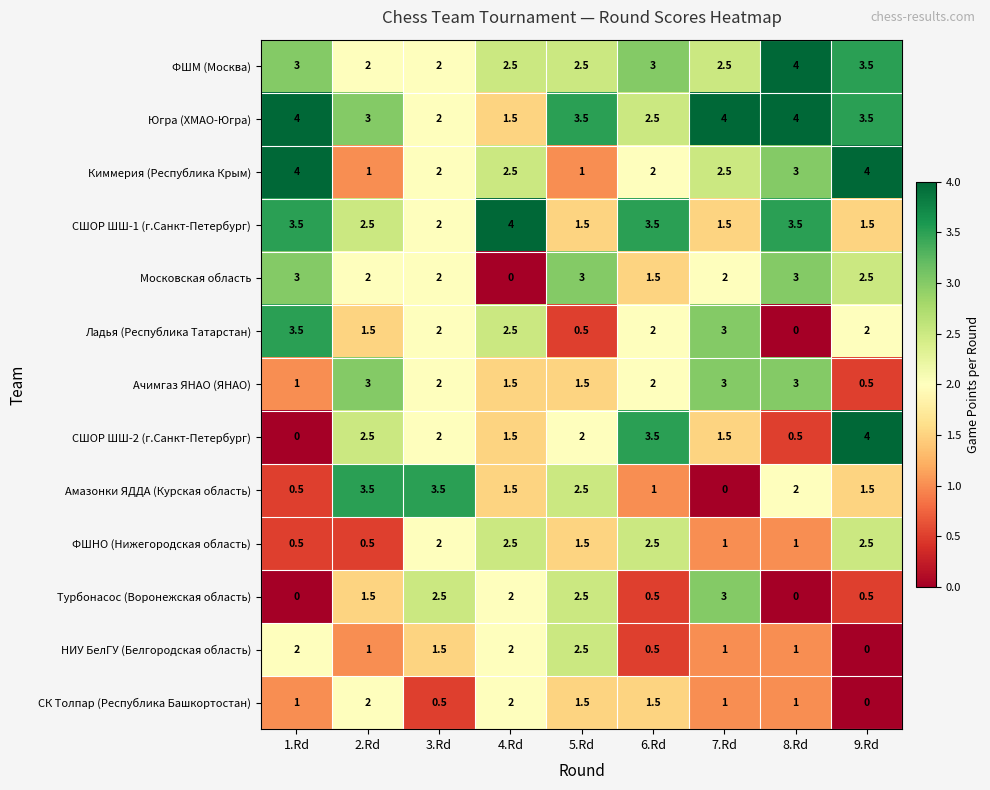

Which series has the largest range (max minus min)?

СШОР ШШ-2 (г.Санкт-Петербург)